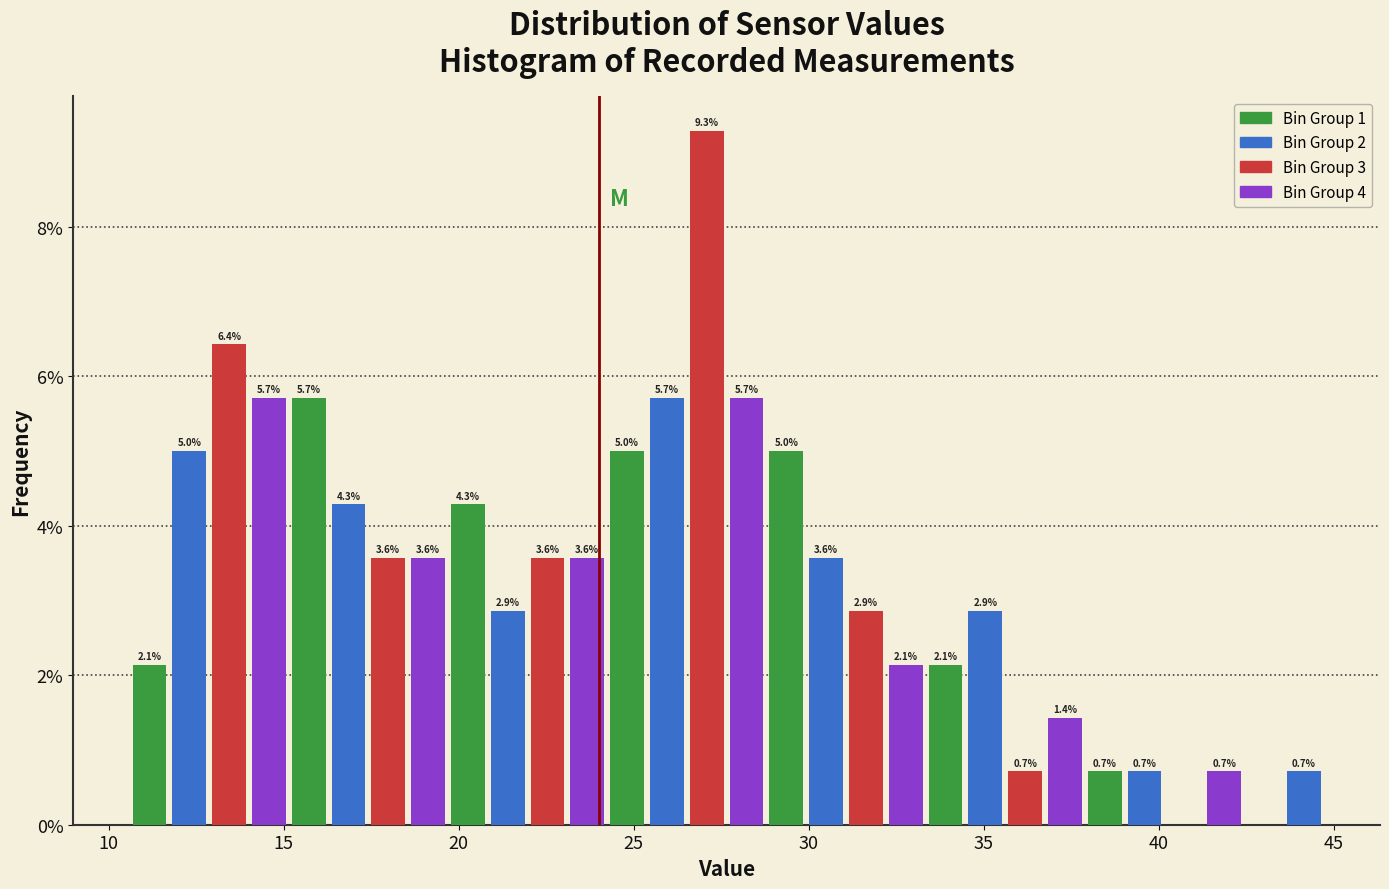

Around what value on the x-axis is the tallest bar? Give the approximate position of its centre, as read against the axis.

27.0